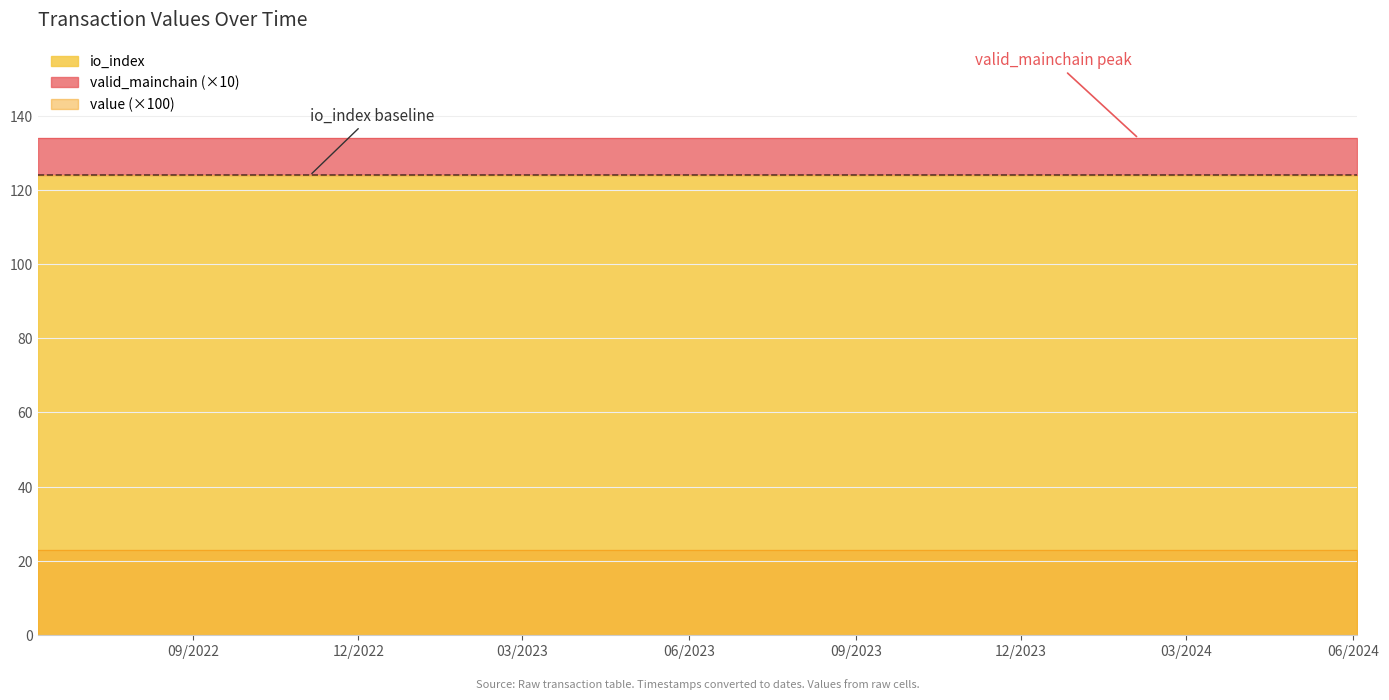

What is the sum of all valid_mainchain values?

25.0